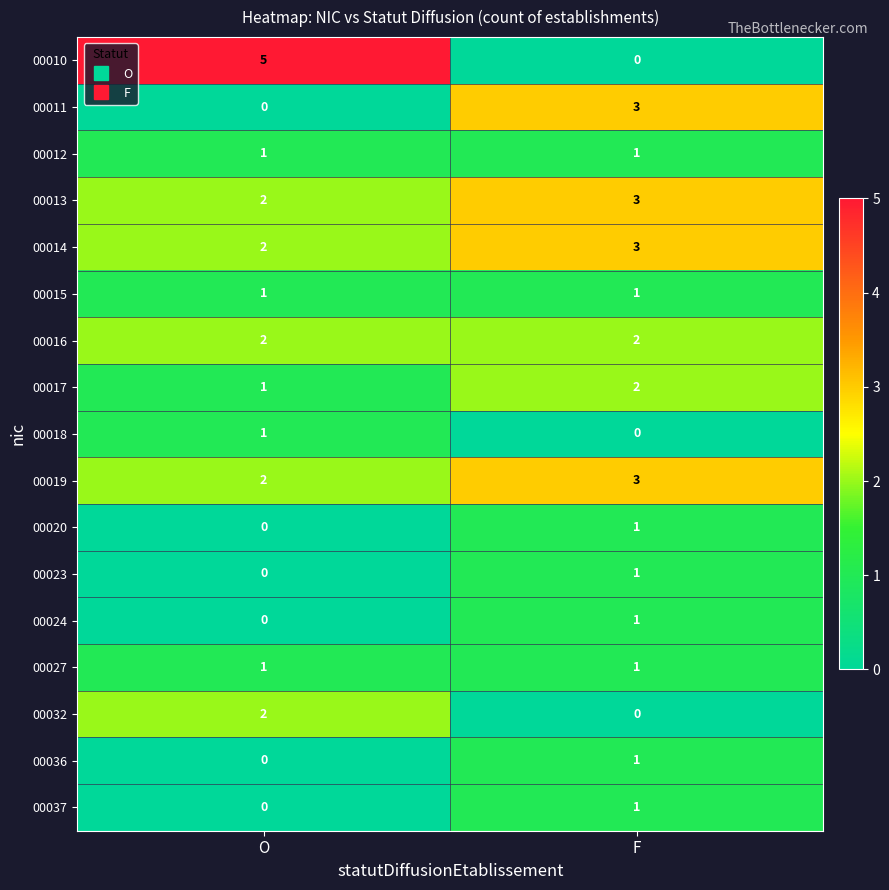

The value of 00019 at O is 2. True or false?

True